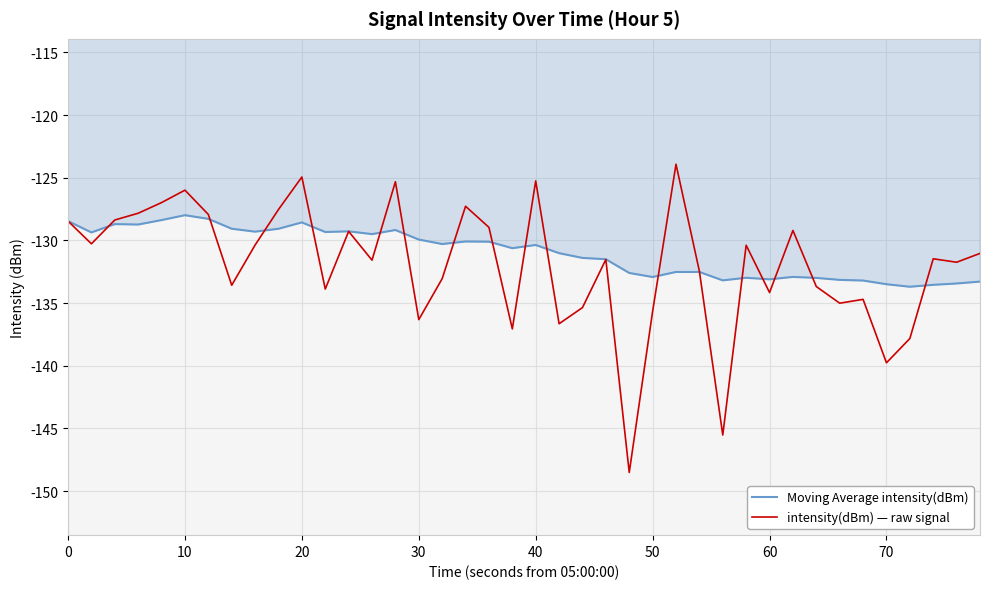

What is the minimum value shown in the chart?

-148.5